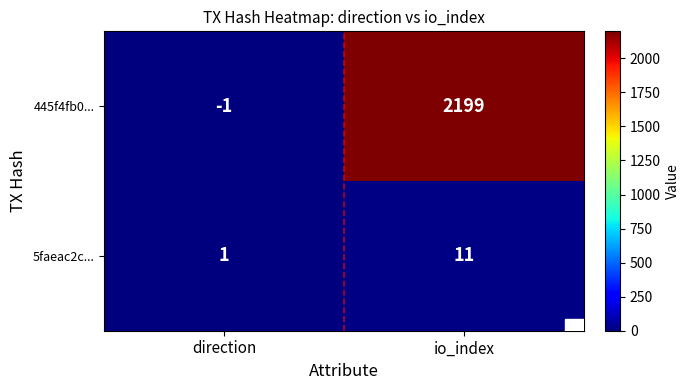

The 445f4fb0... series shows 2199 at io_index. True or false?

True